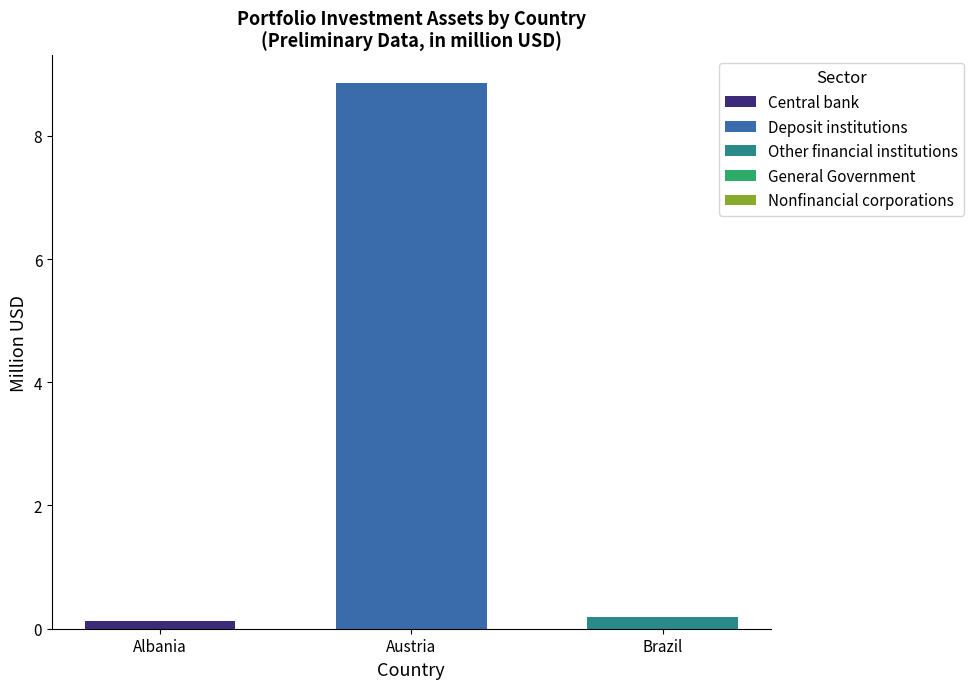

Which series has the widest spread of values?

Central bank